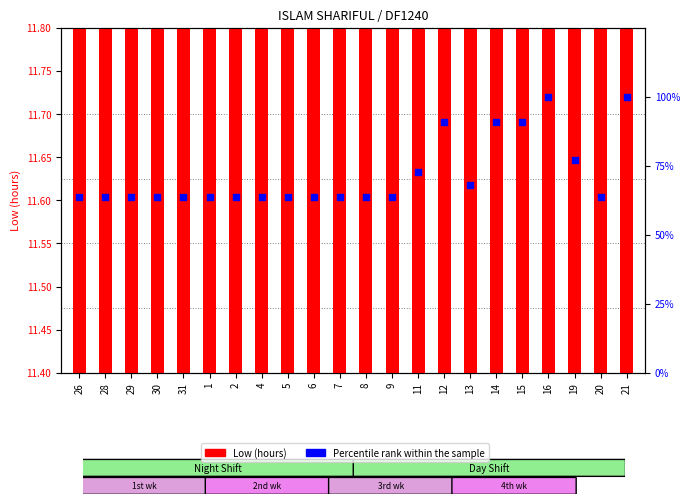

Which series has the widest spread of Y values?

Percentile rank within sample